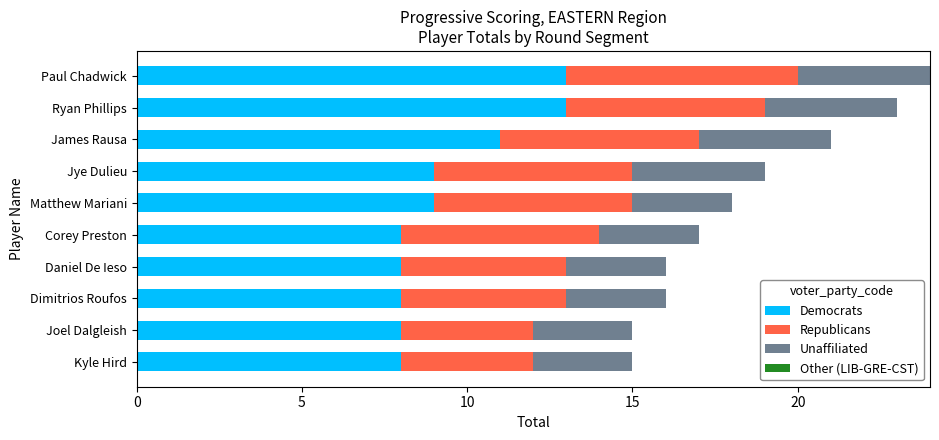

What is the total value across all series at Corey Preston?

17